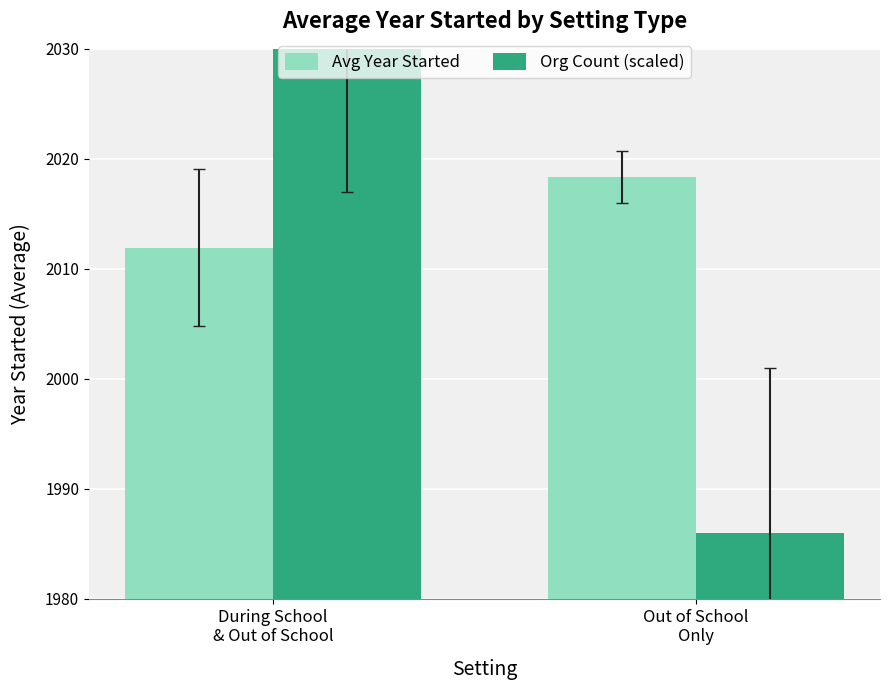

What is the spread (max minus min) of values at During School
& Out of School?

30.1